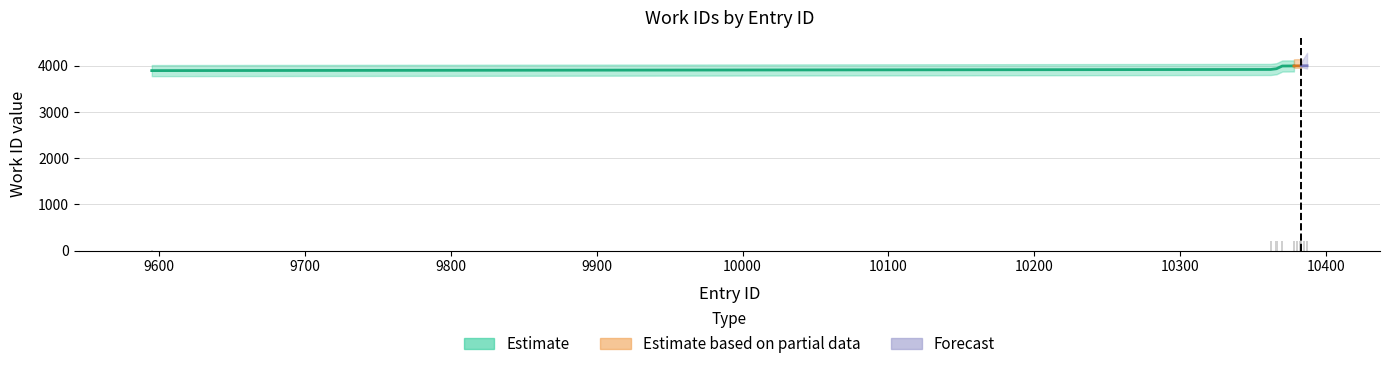

Reading left to right, list all the values displayed in this chart.

20.0	211.4	212.0	213.4	215.3	216.7	218.0	218.7	213.4	220.0